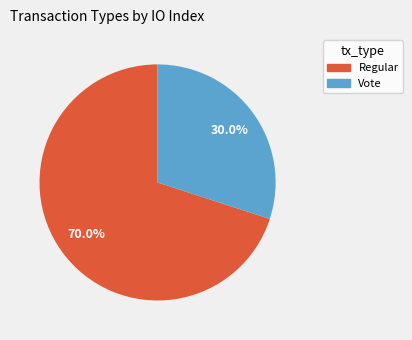

How many segments does this pie chart have?

2